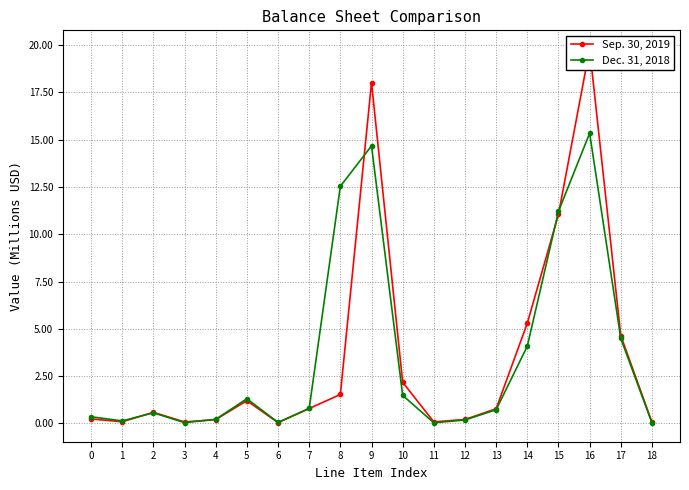

At which category does the chart reach its minimum across all series?

18